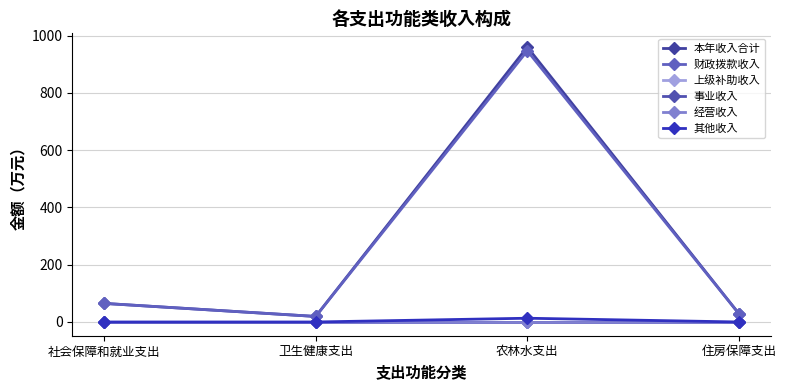

True or false: 其他收入 has more than 1 interior local peaks.

False